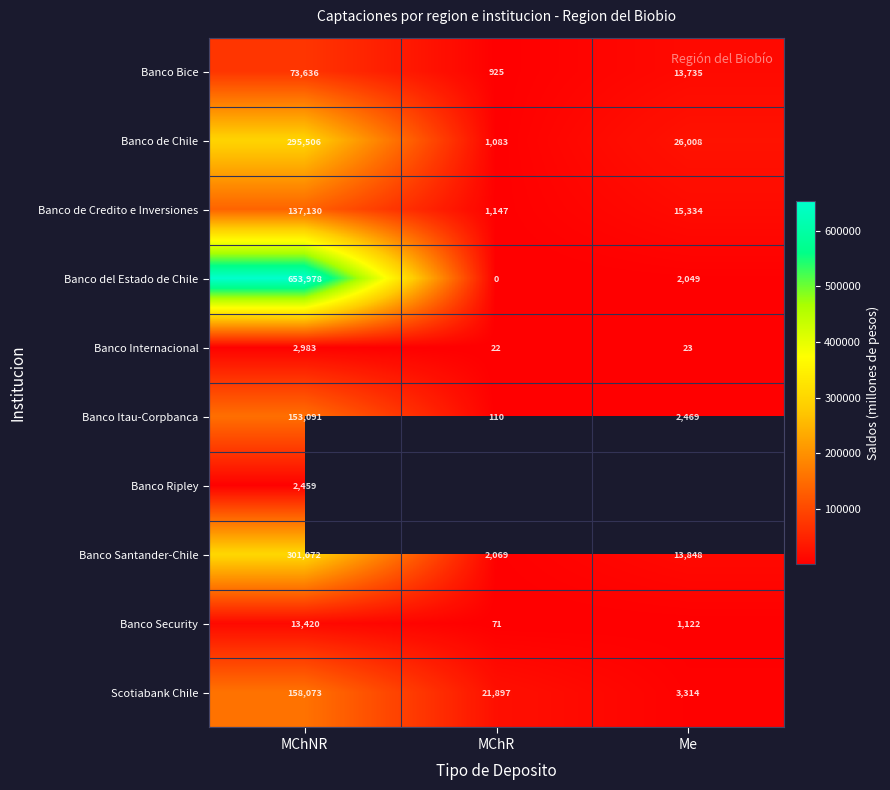

Between MChNR and MChR, which is larger?

MChNR